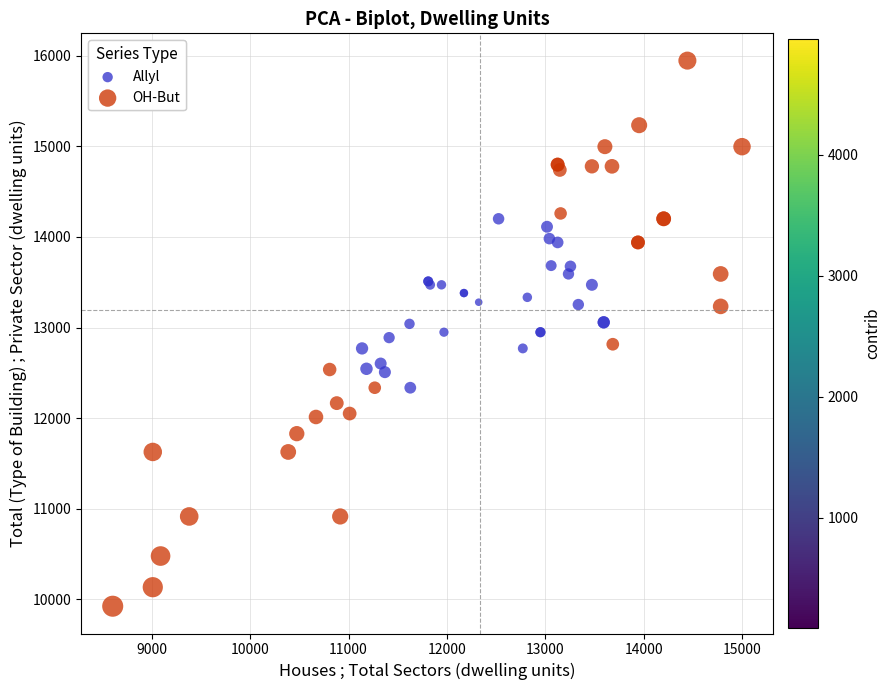

Which series has the widest spread of Y values?

OH-But